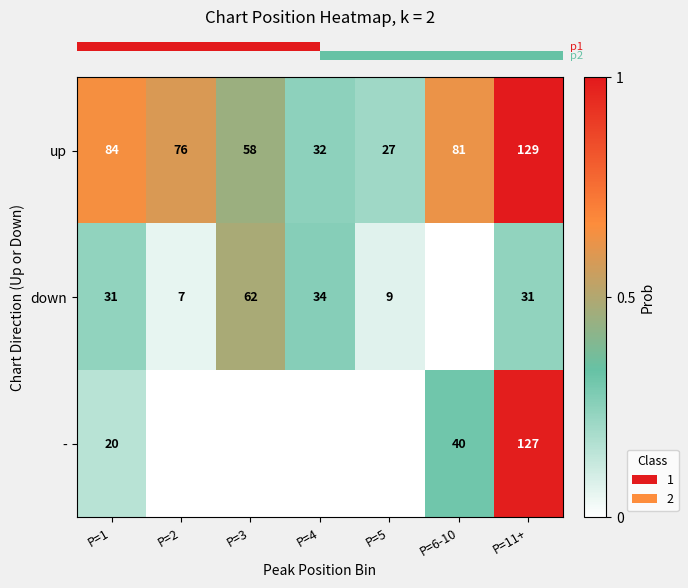

Between P=2 and P=6-10, which series saw the biggest shift?

row_2